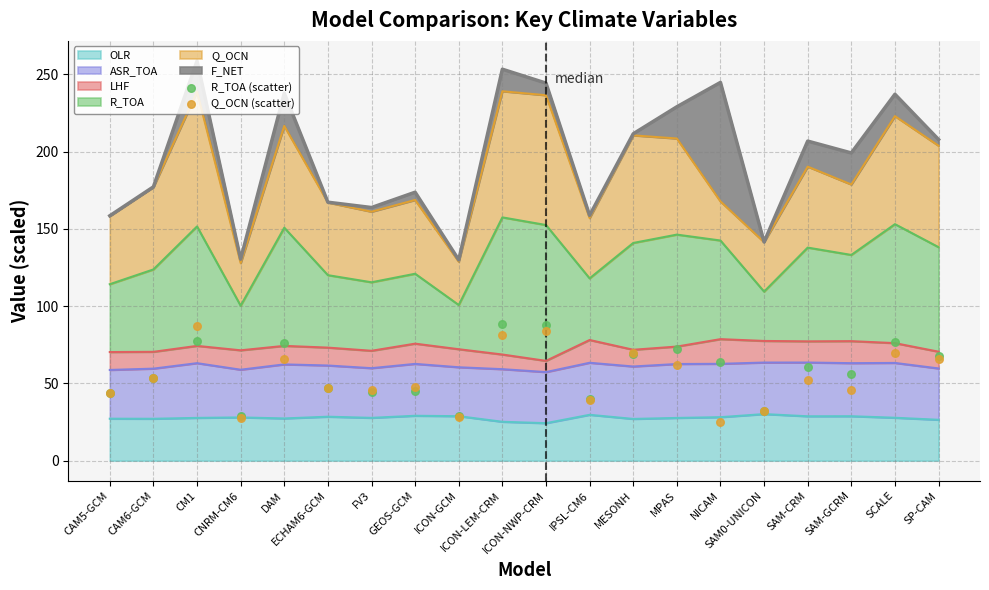

What is the lowest value of the OLR series?

24.3